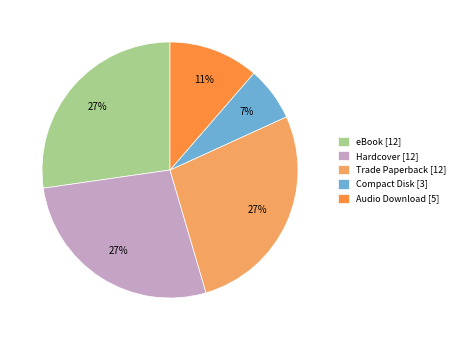

The Hardcover [12] slice represents 20% of the pie. True or false?

False